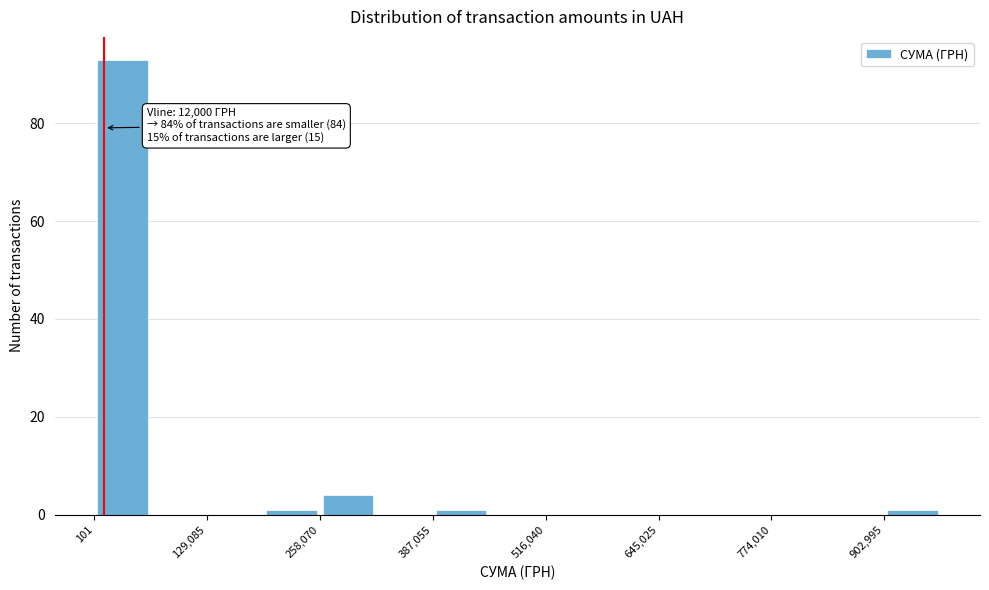

Around what value on the x-axis is the tallest bar? Give the approximate position of its centre, as read against the axis.

40000